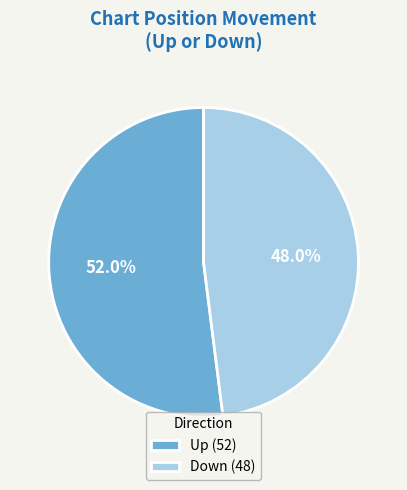

Count the number of slices in the pie.

2